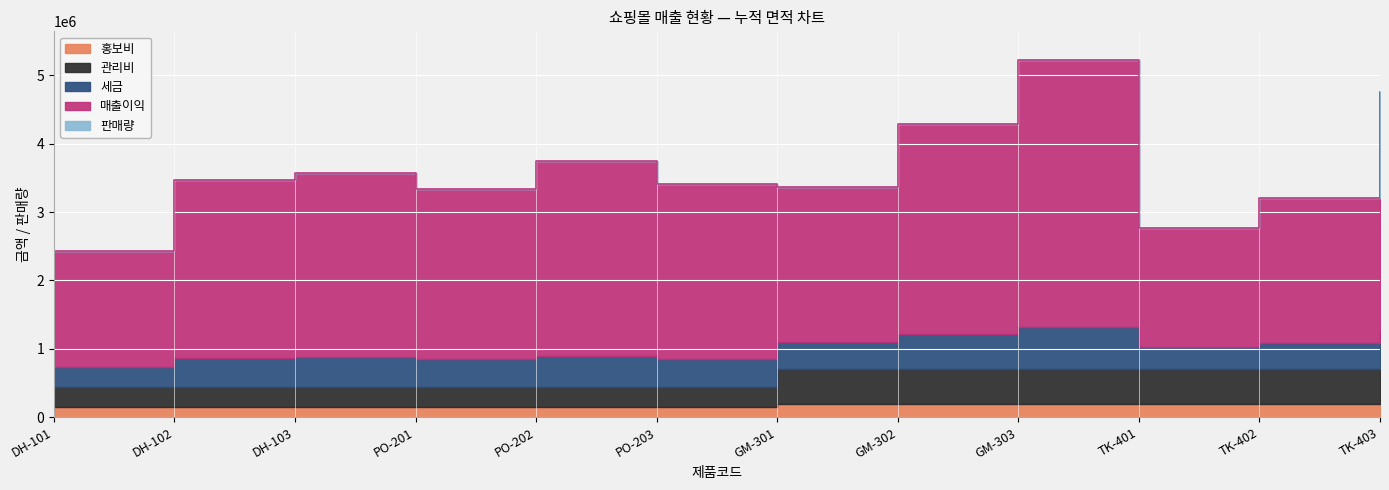

Reading left to right, extract all data points from this chart.

홍보비: DH-101=150000	DH-102=150000	DH-103=150000	PO-201=150000	PO-202=150000	PO-203=150000	GM-301=200000	GM-302=200000	GM-303=200000	TK-401=200000	TK-402=200000	TK-403=200000
관리비: DH-101=300000	DH-102=300000	DH-103=300000	PO-201=300000	PO-202=300000	PO-203=300000	GM-301=500000	GM-302=500000	GM-303=500000	TK-401=500000	TK-402=500000	TK-403=500000
세금: DH-101=292000	DH-102=416000	DH-103=428000	PO-201=400000	PO-202=449000	PO-203=410000	GM-301=403000	GM-302=513000	GM-303=627000	TK-401=333000	TK-402=384000	TK-403=571000
매출이익: DH-101=1691200	DH-102=2599000	DH-103=2686000	PO-201=2480000	PO-202=2839000	PO-203=2552500	GM-301=2257000	GM-302=3065500	GM-303=3894200	TK-401=1739000	TK-402=2118500	TK-403=3483500
판매량: DH-101=154	DH-102=210	DH-103=198	PO-201=222	PO-202=210	PO-203=175	GM-301=168	GM-302=199	GM-303=229	TK-401=168	TK-402=183	TK-403=257